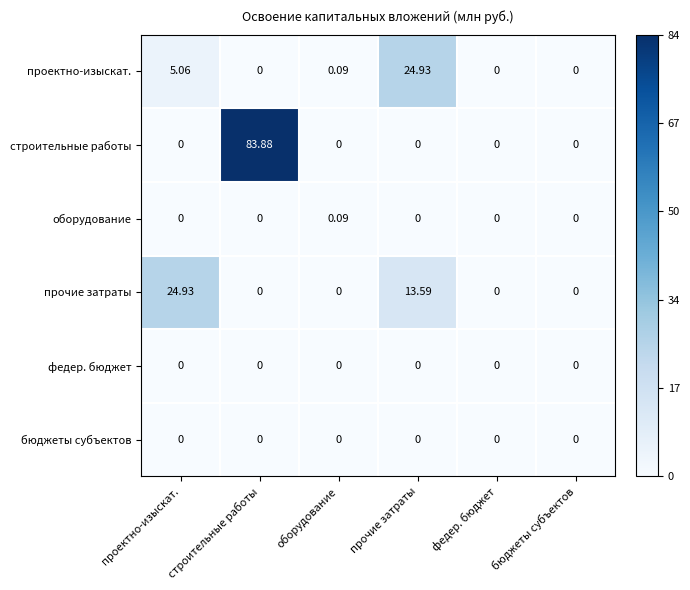

Which series changed the most between проектно-изыскат. and бюджеты субъектов?

прочие затраты